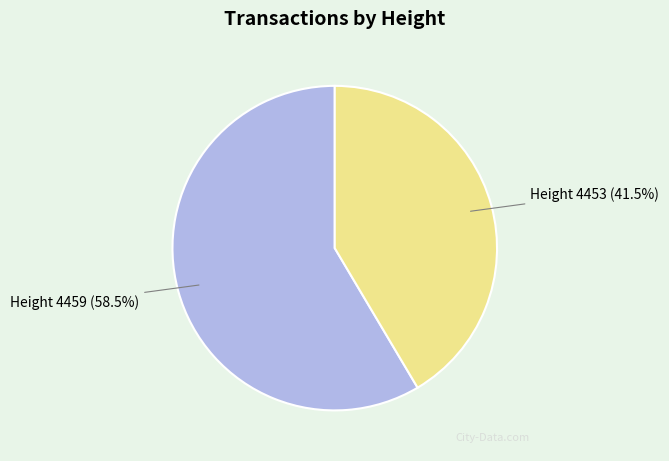

Is there a majority slice in this chart?

Yes